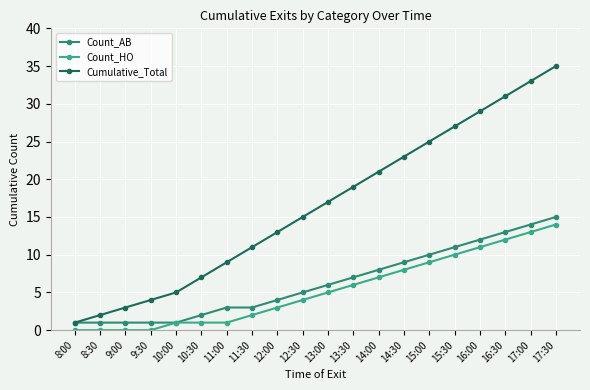

The value of Cumulative_Total at 13:30 is 11. True or false?

False